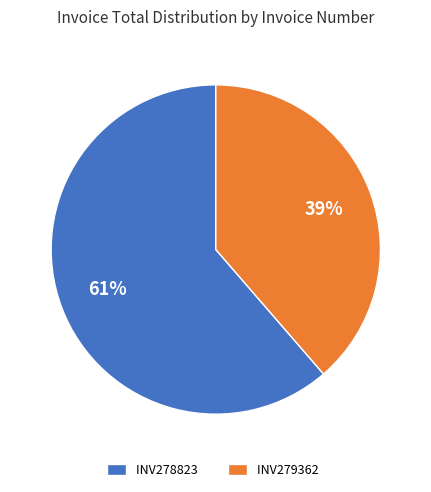

To the nearest percent, what is the average slice percentage?

50%